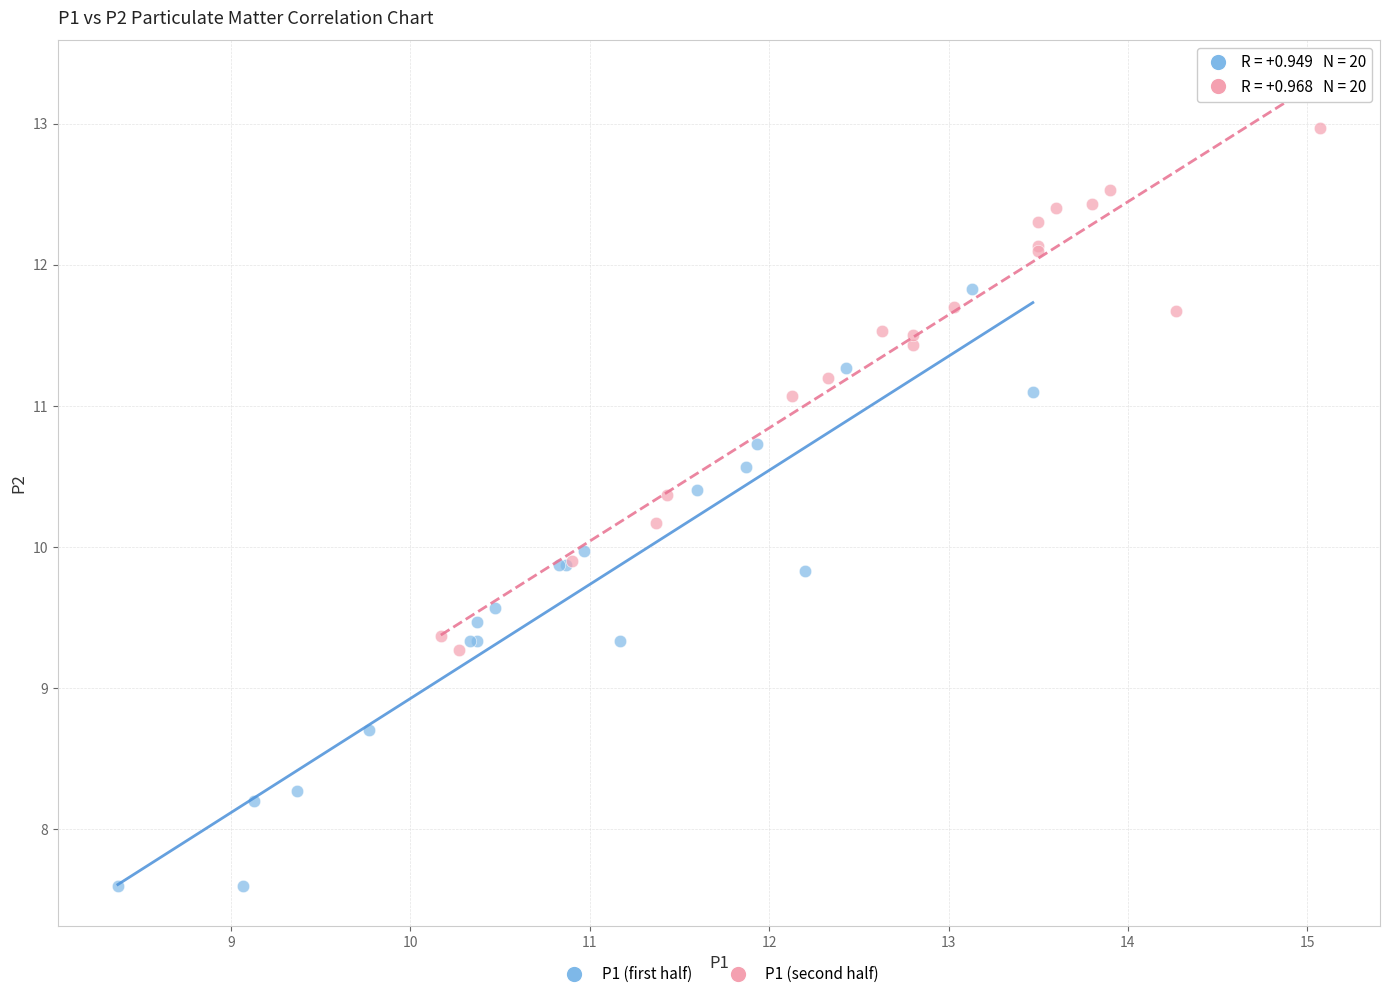

Which series contains the highest Y value?

P1 (second half)